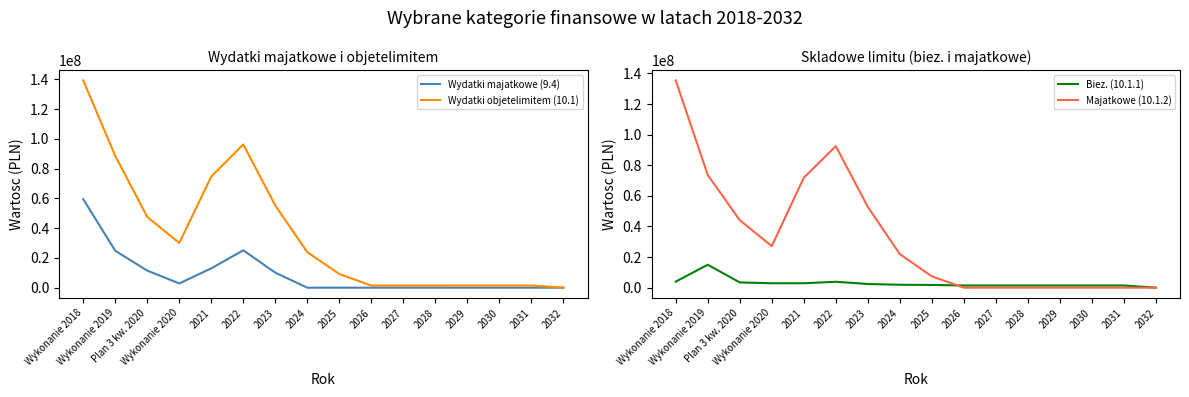

Is it true that Wydatki majatkowe (9.4) equals 2865442.5 at Wykonanie 2020?

True